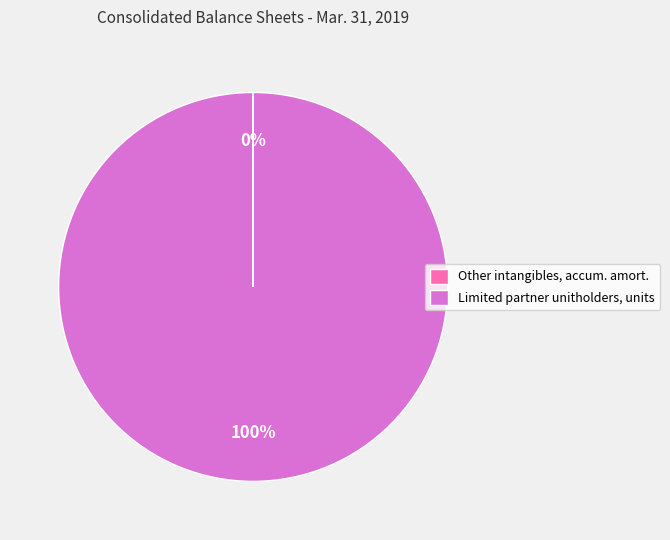

Which category has the biggest portion of the pie?

Limited partner unitholders, units